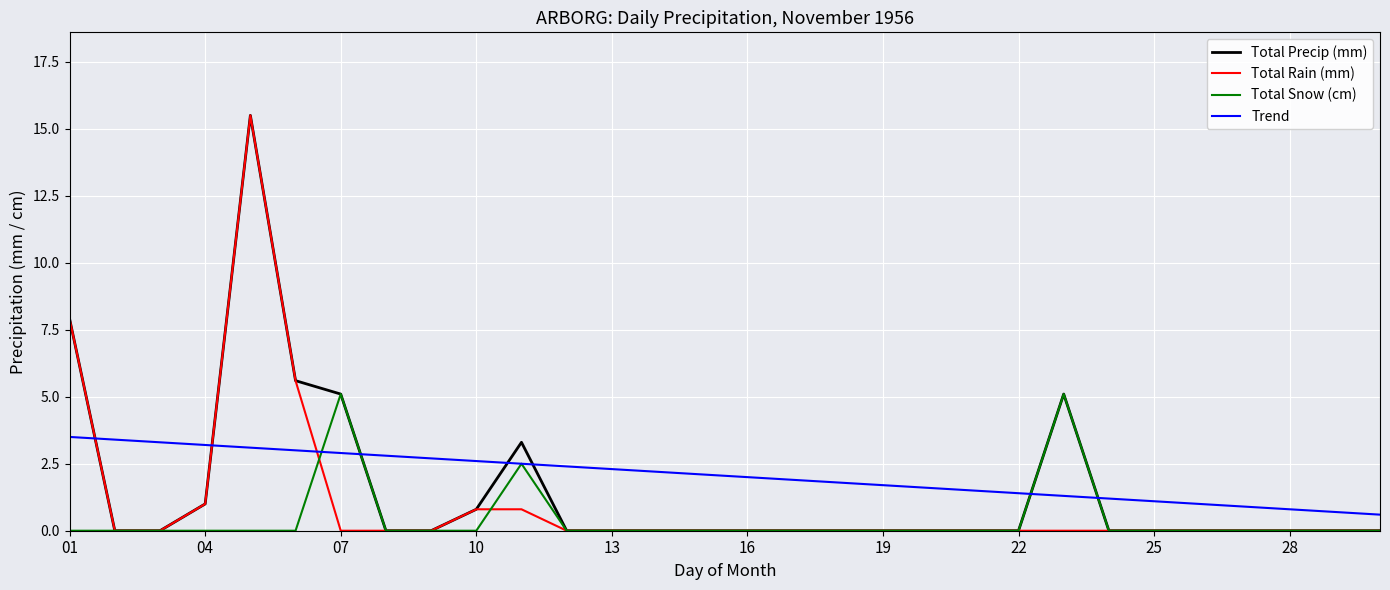

List the series in order of their overall mean, lowest first.

Total Snow (cm), Total Rain (mm), Total Precip (mm), Trend